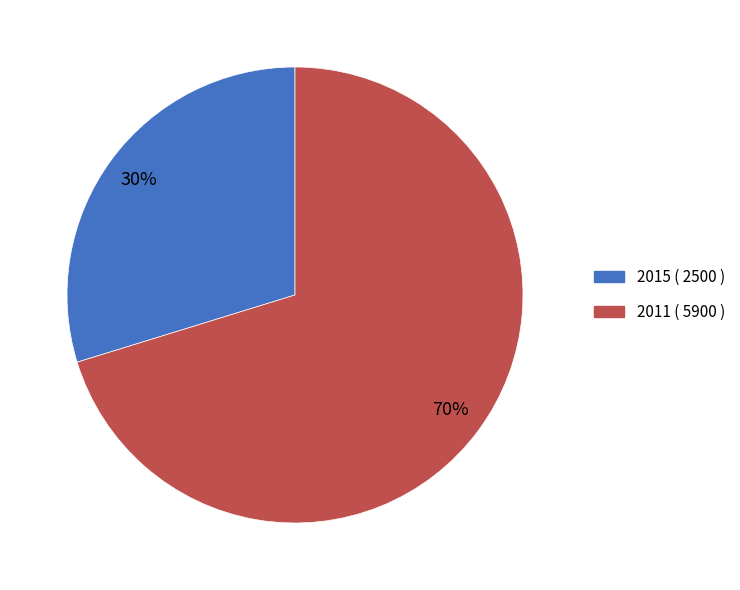

To the nearest percent, what is the average slice percentage?

50%